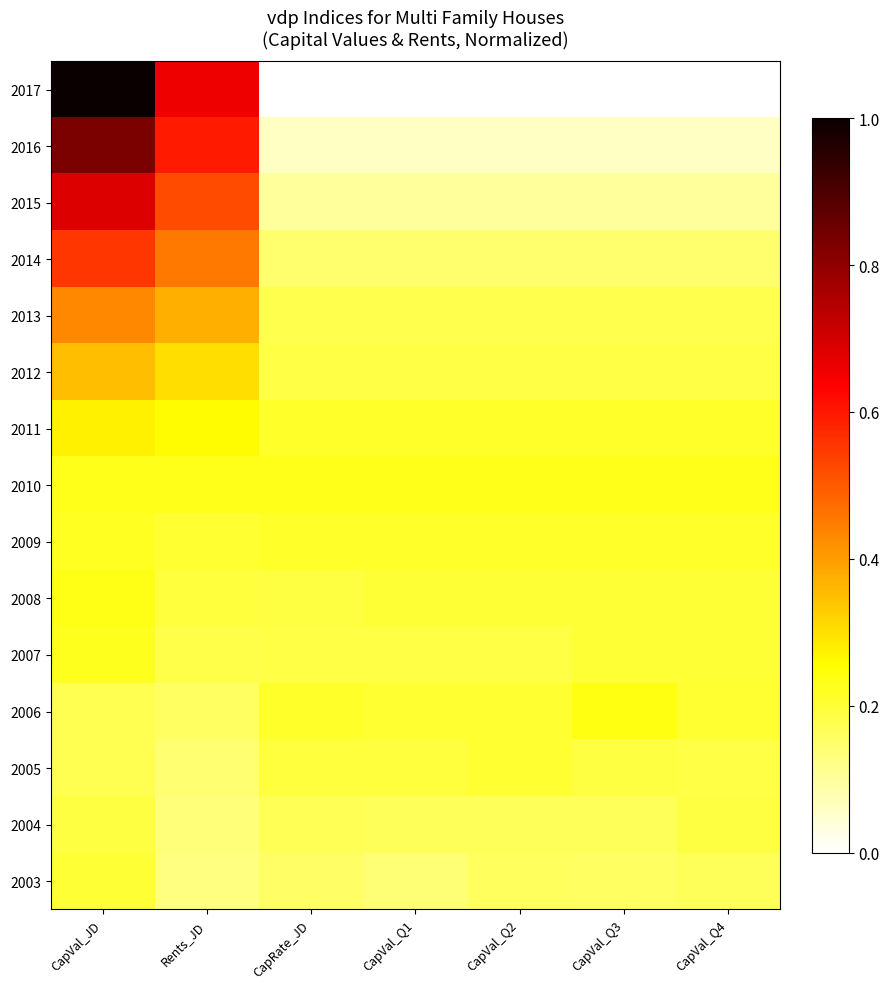

Reading left to right, extract all data points from this chart.

2003: CapVal_JD=0.2	Rents_JD=0.1	CapRate_JD=0.2	CapVal_Q1=0.1	CapVal_Q2=0.2	CapVal_Q3=0.2	CapVal_Q4=0.2
2004: CapVal_JD=0.2	Rents_JD=0.1	CapRate_JD=0.2	CapVal_Q1=0.2	CapVal_Q2=0.2	CapVal_Q3=0.2	CapVal_Q4=0.2
2005: CapVal_JD=0.2	Rents_JD=0.1	CapRate_JD=0.2	CapVal_Q1=0.2	CapVal_Q2=0.2	CapVal_Q3=0.2	CapVal_Q4=0.2
2006: CapVal_JD=0.2	Rents_JD=0.2	CapRate_JD=0.2	CapVal_Q1=0.2	CapVal_Q2=0.2	CapVal_Q3=0.2	CapVal_Q4=0.2
2007: CapVal_JD=0.2	Rents_JD=0.2	CapRate_JD=0.2	CapVal_Q1=0.2	CapVal_Q2=0.2	CapVal_Q3=0.2	CapVal_Q4=0.2
2008: CapVal_JD=0.2	Rents_JD=0.2	CapRate_JD=0.2	CapVal_Q1=0.2	CapVal_Q2=0.2	CapVal_Q3=0.2	CapVal_Q4=0.2
2009: CapVal_JD=0.2	Rents_JD=0.2	CapRate_JD=0.2	CapVal_Q1=0.2	CapVal_Q2=0.2	CapVal_Q3=0.2	CapVal_Q4=0.2
2010: CapVal_JD=0.2	Rents_JD=0.2	CapRate_JD=0.2	CapVal_Q1=0.2	CapVal_Q2=0.2	CapVal_Q3=0.2	CapVal_Q4=0.2
2011: CapVal_JD=0.3	Rents_JD=0.3	CapRate_JD=0.2	CapVal_Q1=0.2	CapVal_Q2=0.2	CapVal_Q3=0.2	CapVal_Q4=0.2
2012: CapVal_JD=0.4	Rents_JD=0.3	CapRate_JD=0.2	CapVal_Q1=0.2	CapVal_Q2=0.2	CapVal_Q3=0.2	CapVal_Q4=0.2
2013: CapVal_JD=0.4	Rents_JD=0.4	CapRate_JD=0.2	CapVal_Q1=0.2	CapVal_Q2=0.2	CapVal_Q3=0.2	CapVal_Q4=0.2
2014: CapVal_JD=0.6	Rents_JD=0.5	CapRate_JD=0.1	CapVal_Q1=0.1	CapVal_Q2=0.1	CapVal_Q3=0.1	CapVal_Q4=0.1
2015: CapVal_JD=0.7	Rents_JD=0.5	CapRate_JD=0.1	CapVal_Q1=0.1	CapVal_Q2=0.1	CapVal_Q3=0.1	CapVal_Q4=0.1
2016: CapVal_JD=0.8	Rents_JD=0.6	CapRate_JD=0.1	CapVal_Q1=0.1	CapVal_Q2=0.1	CapVal_Q3=0.1	CapVal_Q4=0.1
2017: CapVal_JD=1.0	Rents_JD=0.7	CapRate_JD=0.0	CapVal_Q1=0.0	CapVal_Q2=0.0	CapVal_Q3=0.0	CapVal_Q4=0.0